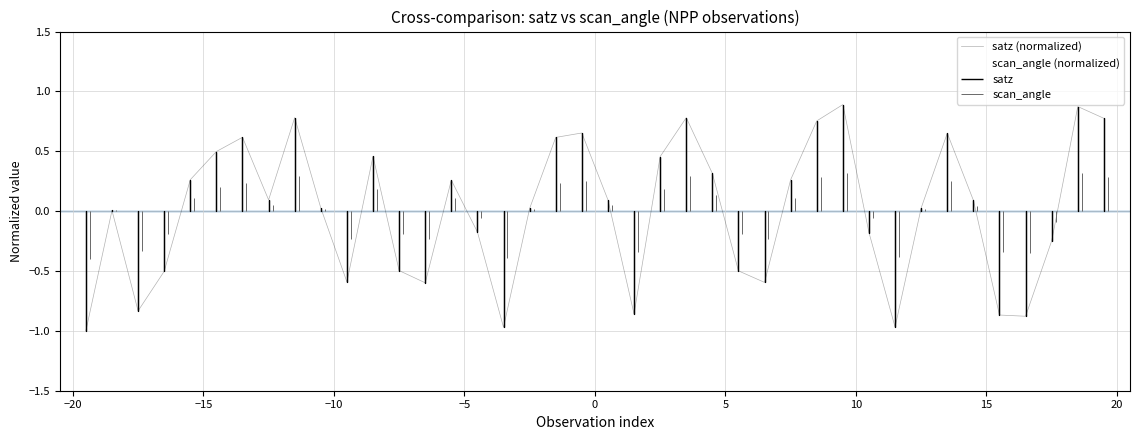

What is the minimum value shown in the chart?

-1.0